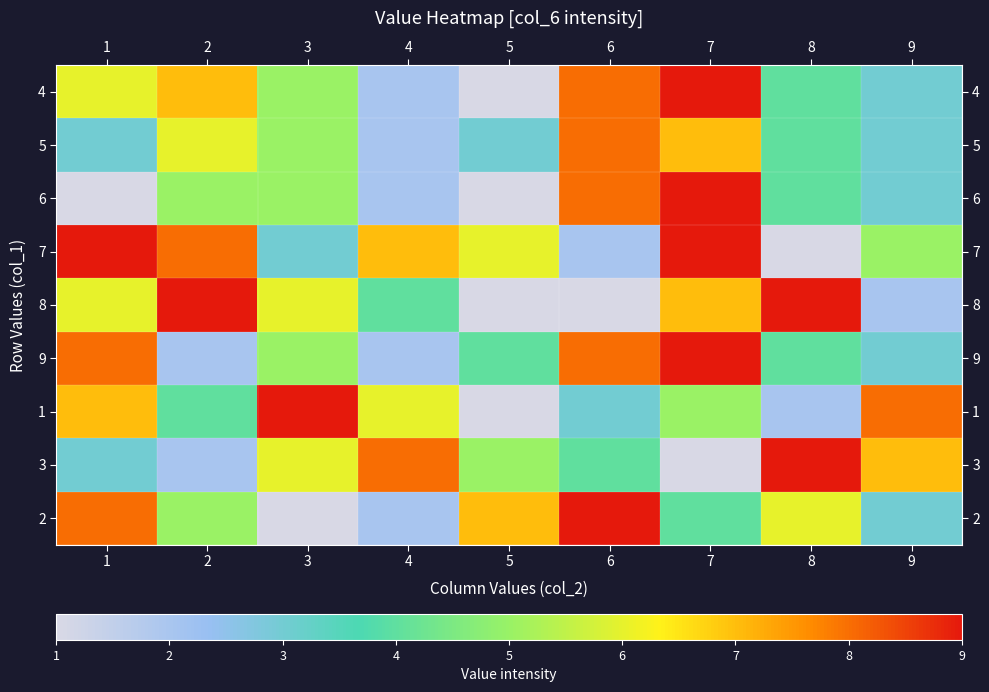

What is the total value across all series at 8?

43